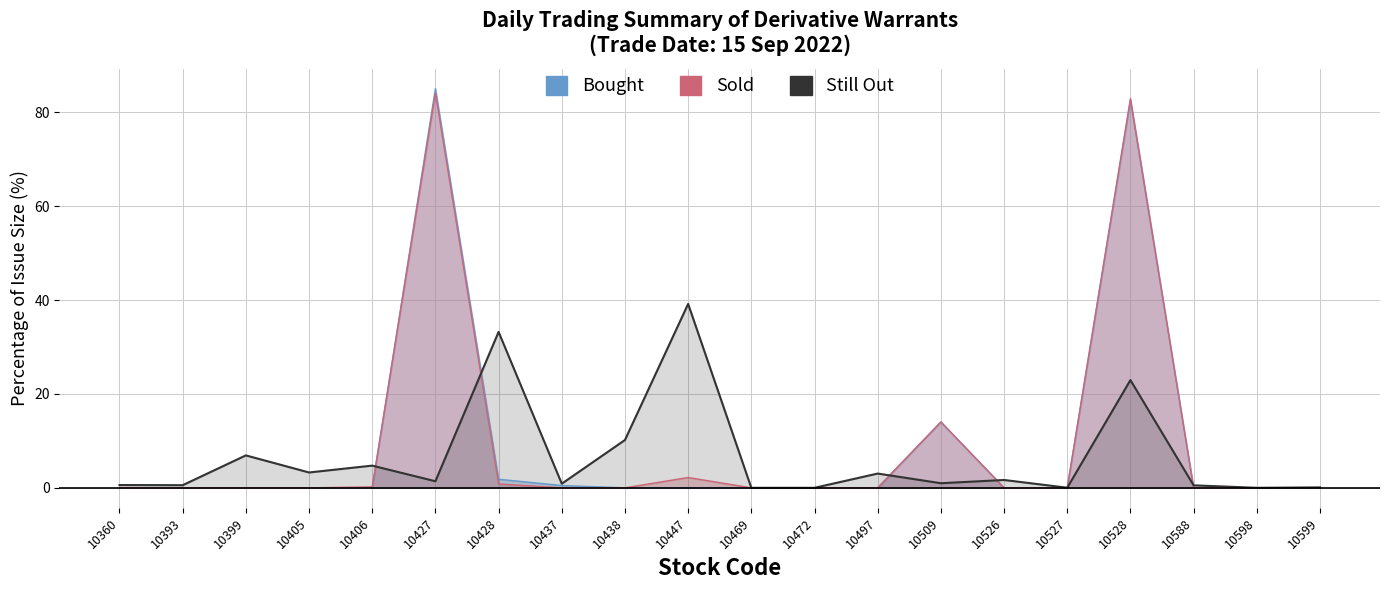

How many interior local peaks does the Still Out series have?

7